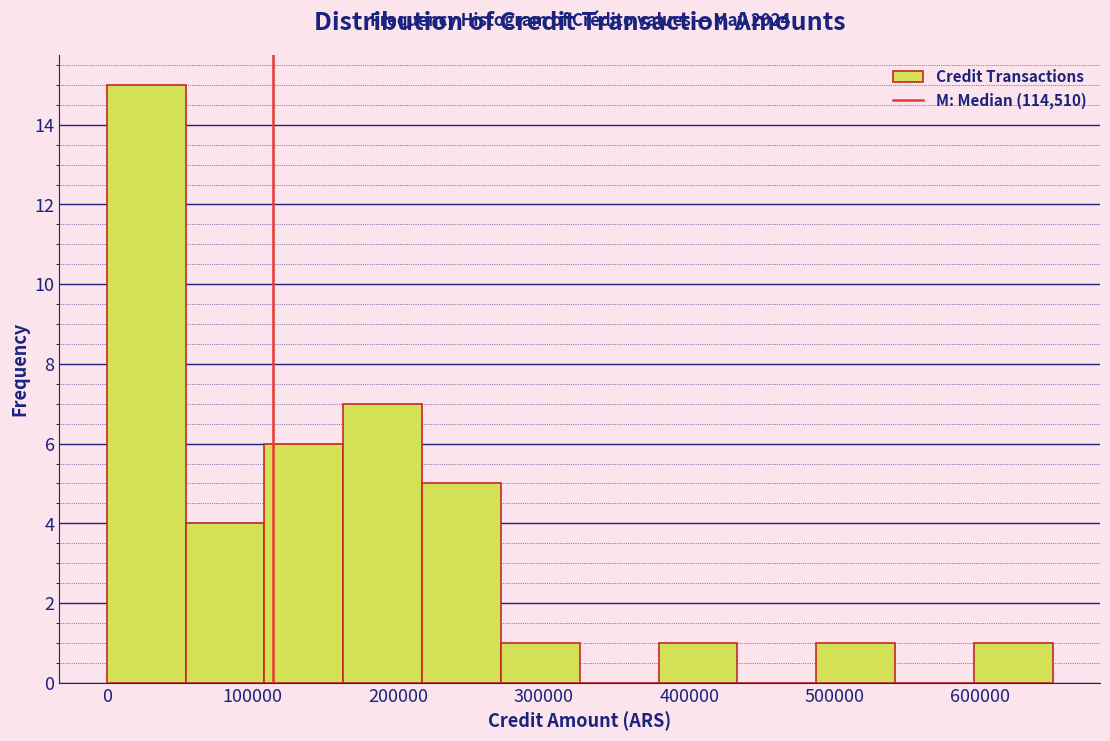

Over which range of the x-axis is the bar tallest?

0 to 50000